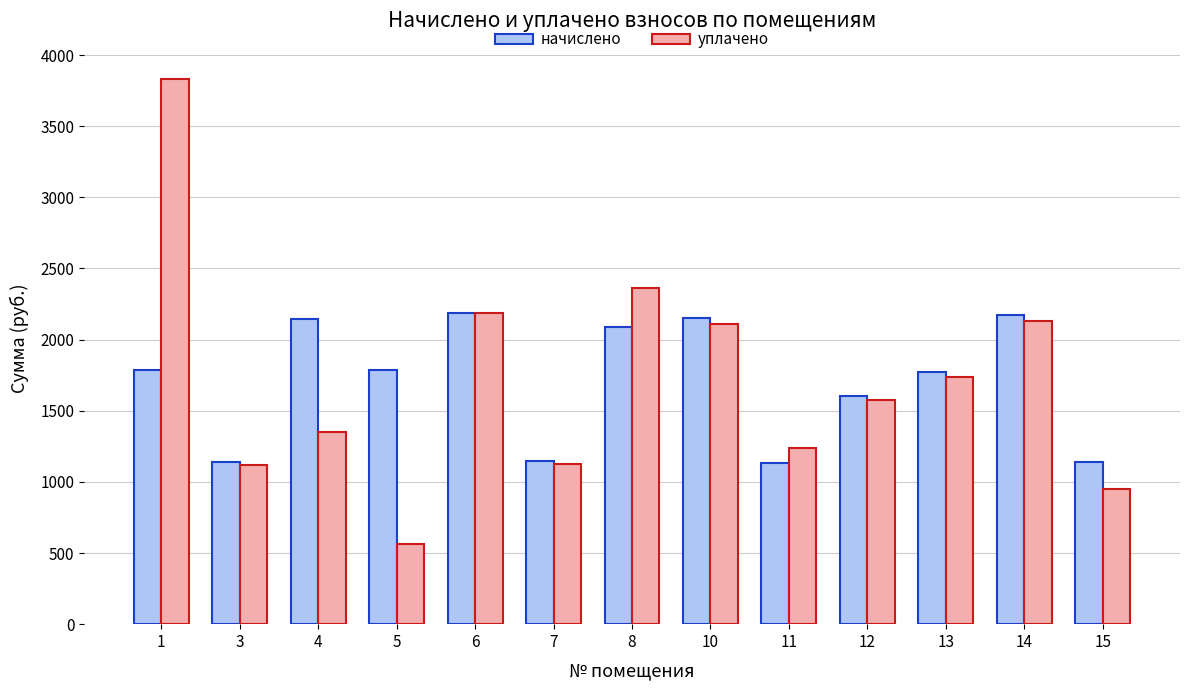

The value of начислено at 8 is 2091.8. True or false?

True